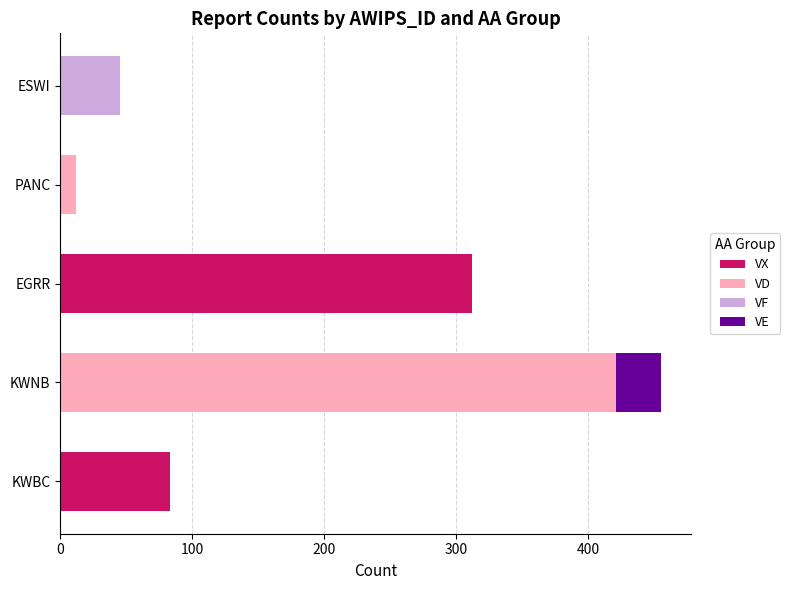

At which category is the sum across all series the highest?

KWNB